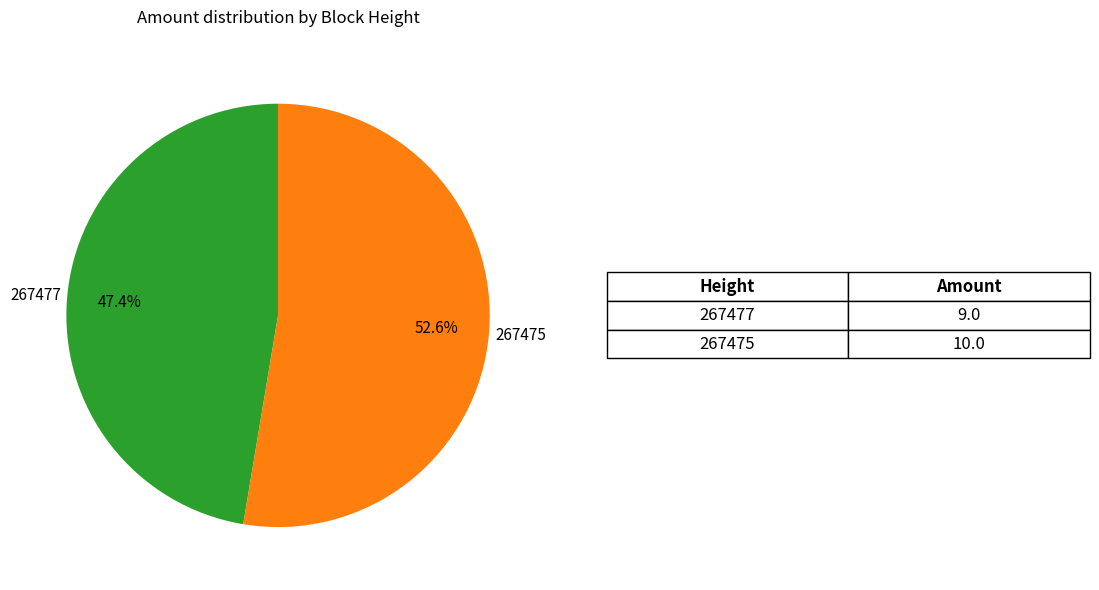

Which category has the smallest portion of the pie?

267477